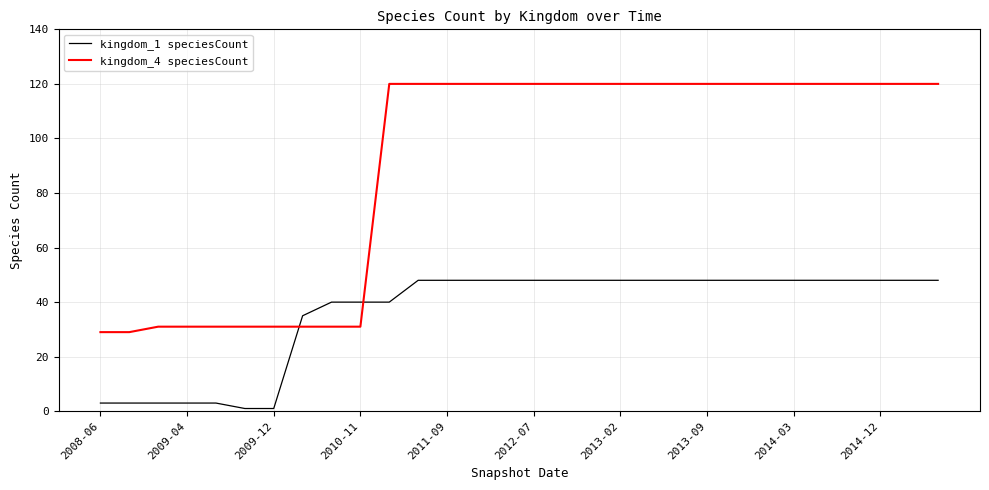

Which series has the largest total across all categories?

kingdom_4 speciesCount